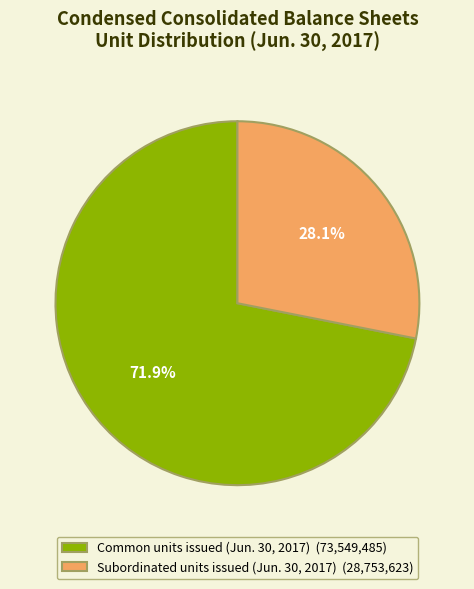

How much of the chart is everything except Common units issued (Jun. 30, 2017)?

28.1%